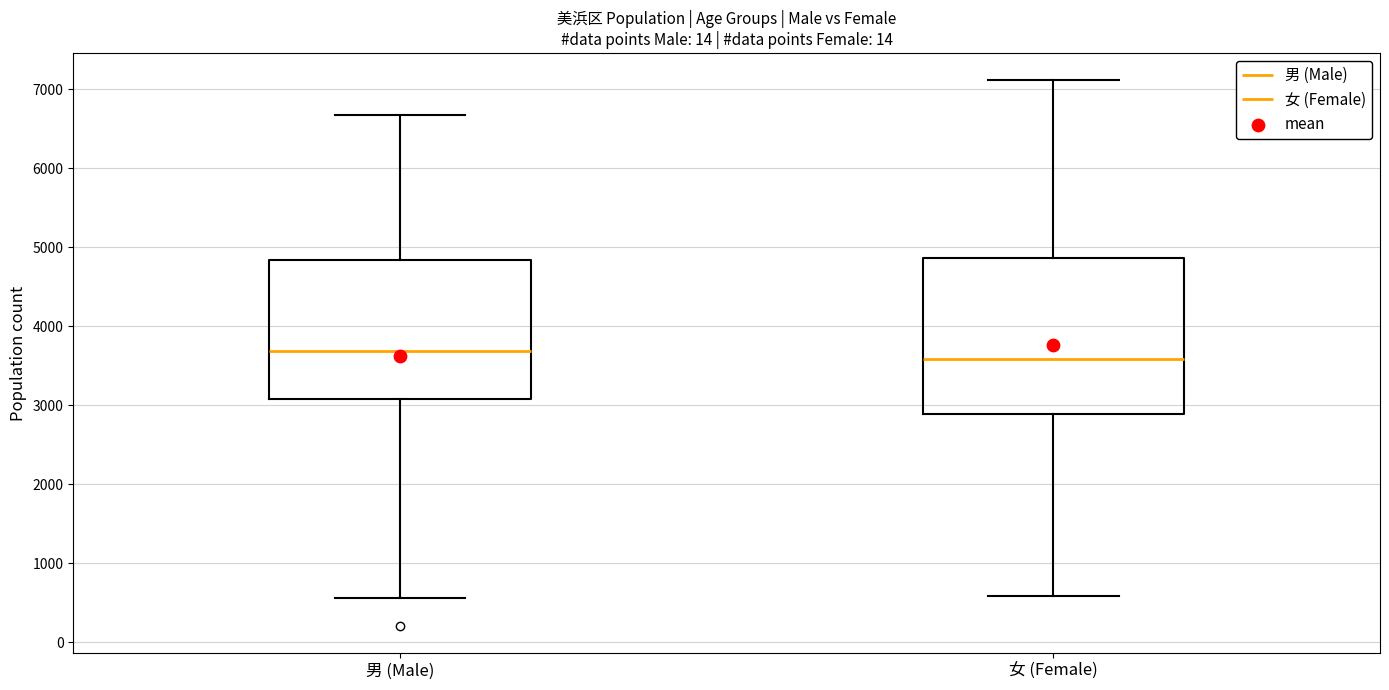

Which box's median line is the lowest?

女 (Female)